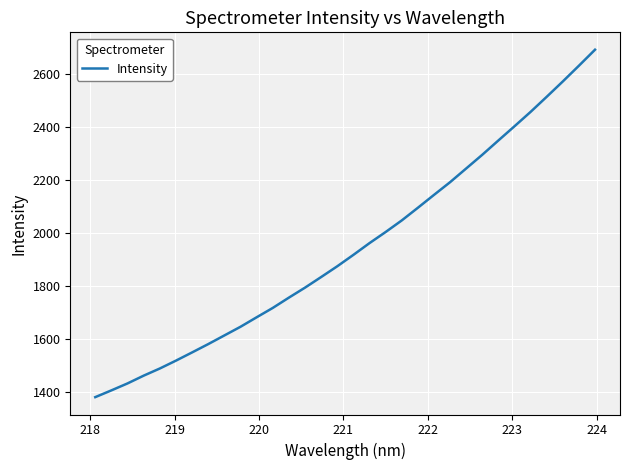

What is the maximum value shown in the chart?

2691.0